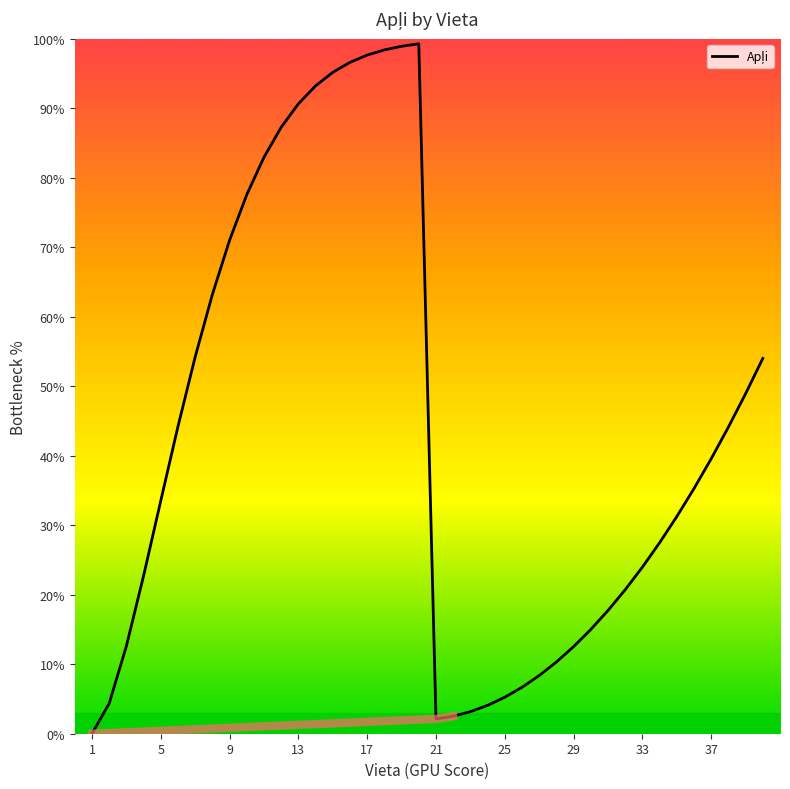

How many values exceed 35?

20